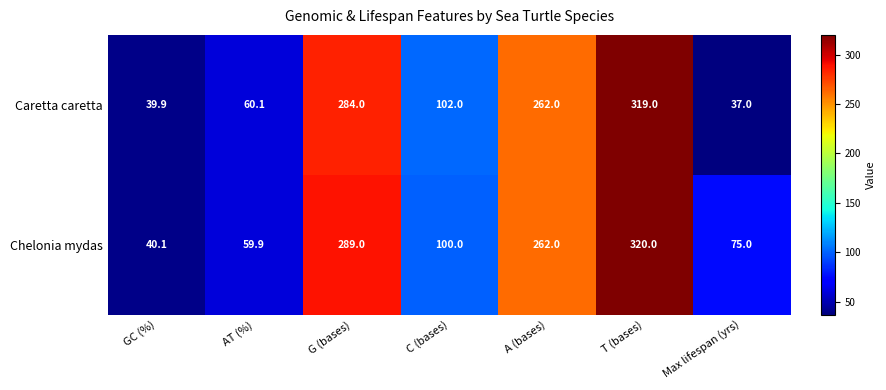

What is the difference between the Caretta caretta values at G (bases) and T (bases)?

35.0